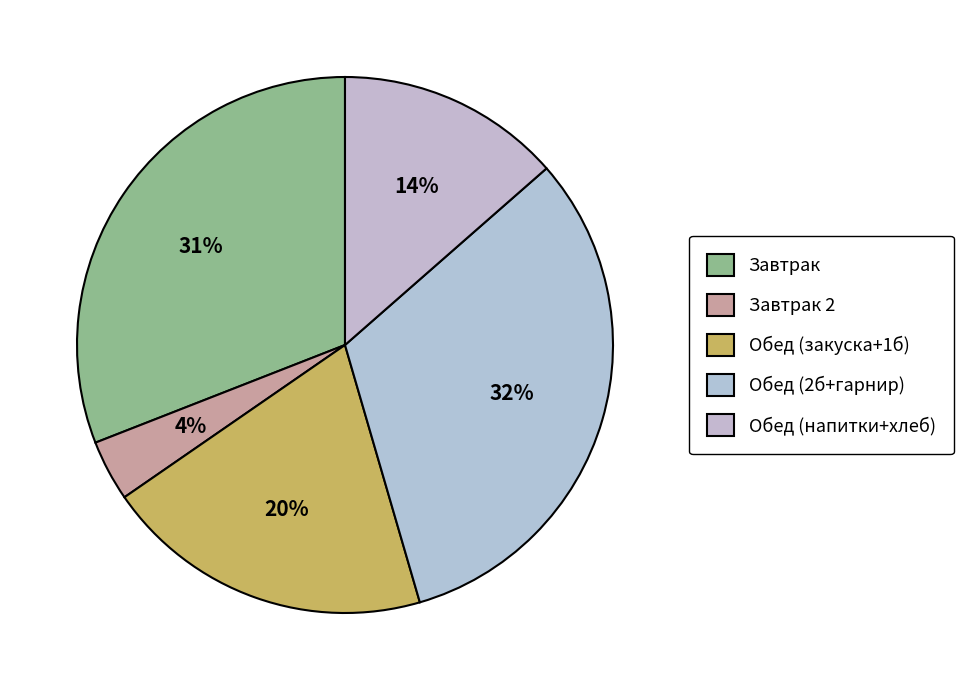

How many slices are in this pie chart?

5